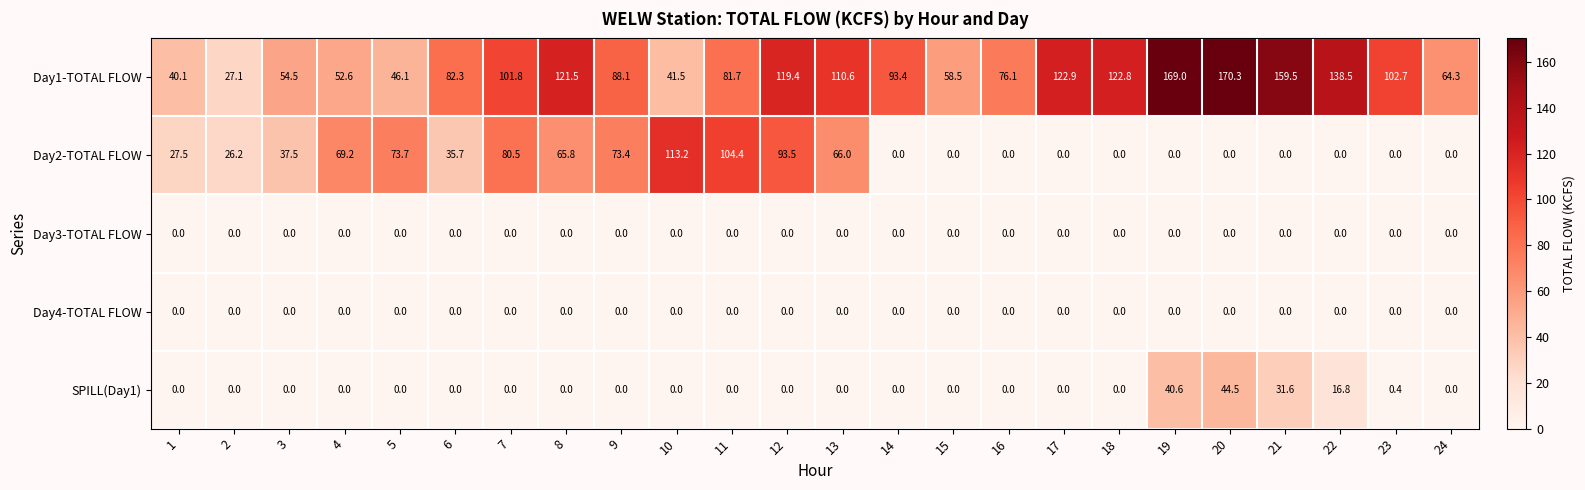

Where is Day1-TOTAL FLOW nearest to the value 98?

7